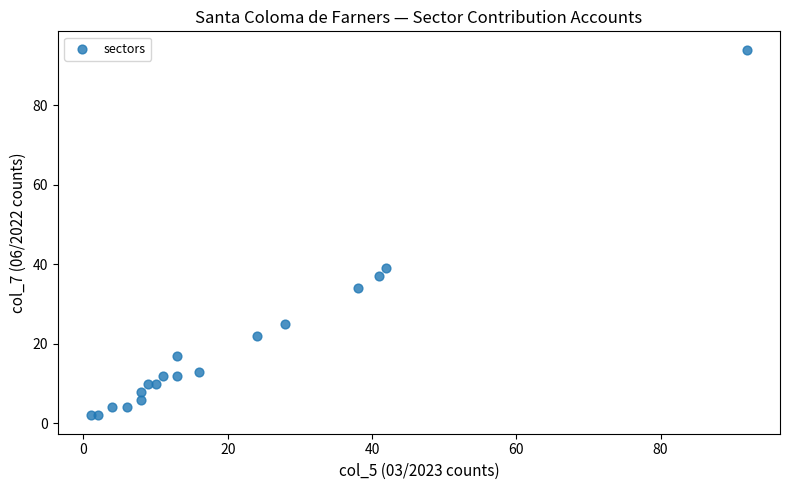

What Y value in the scatter plot is closest to 48?

39